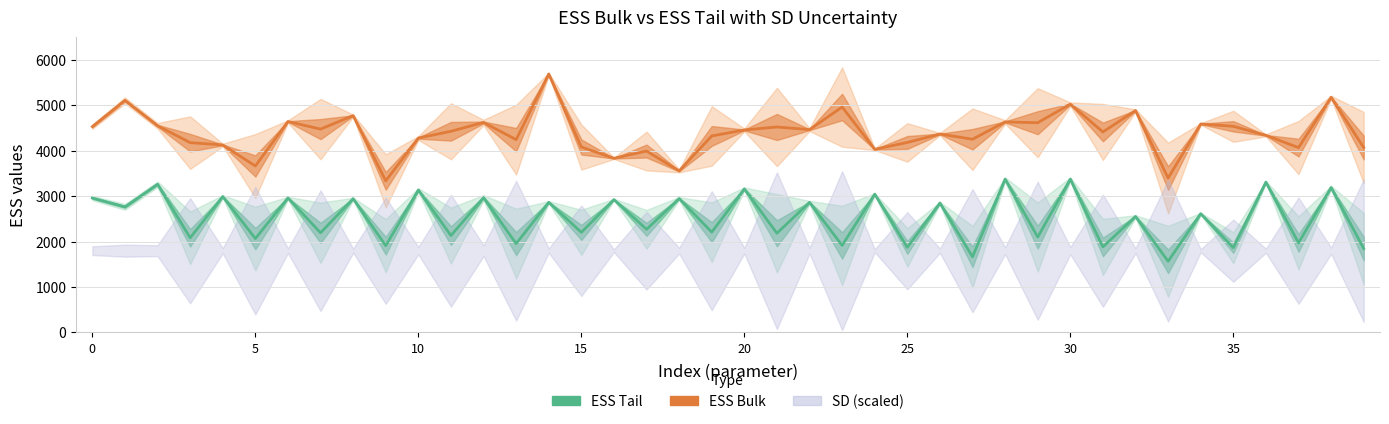

Where is ESS Tail nearest to the value 2471?

32